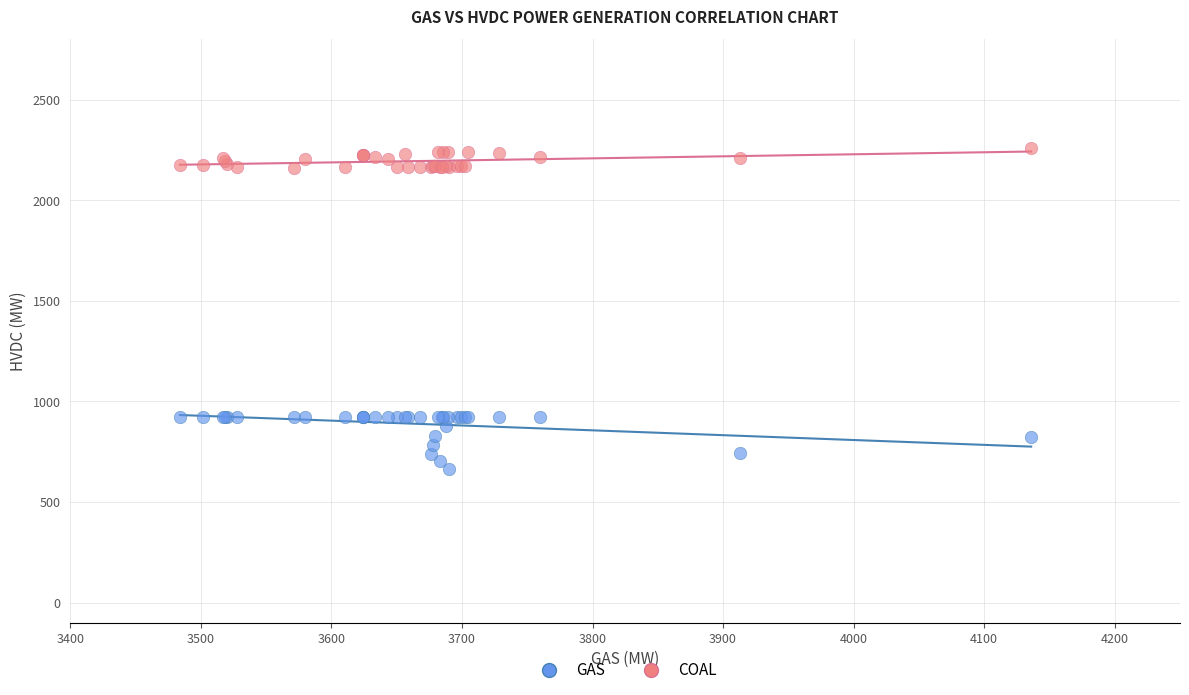

Which series reaches the minimum Y coordinate?

GAS